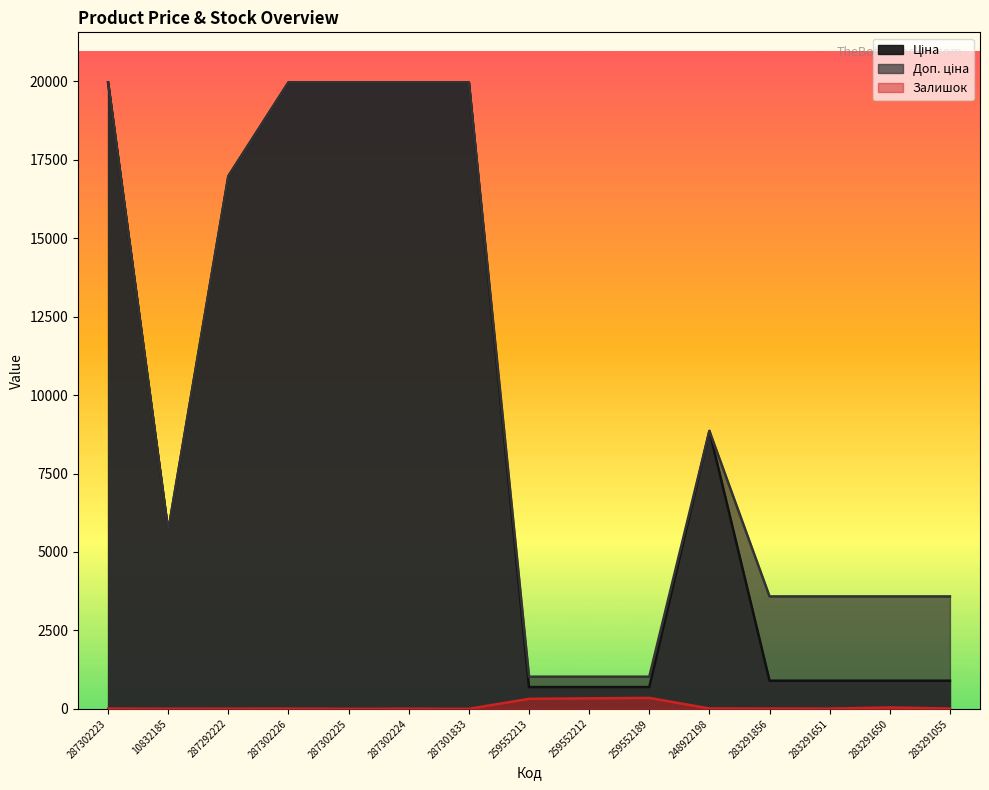

Which label corresponds to the smallest value in the chart?

287302225